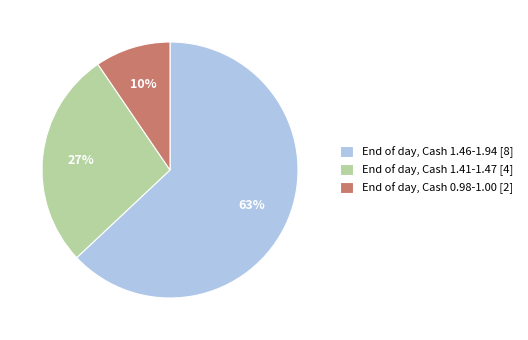

Which slice is the smallest?

End of day, Cash 0.98-1.00 [2]